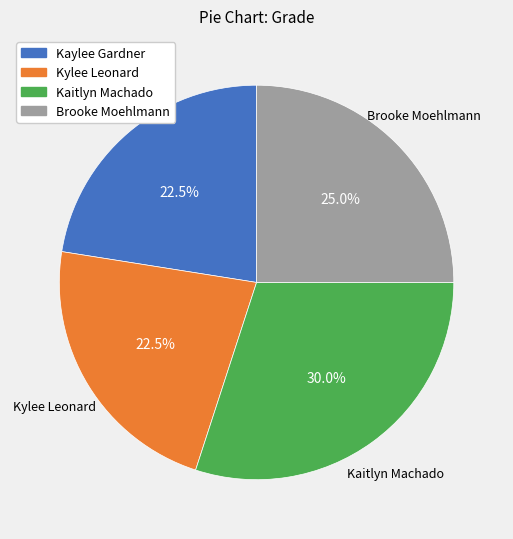

Does any single category account for the majority?

No